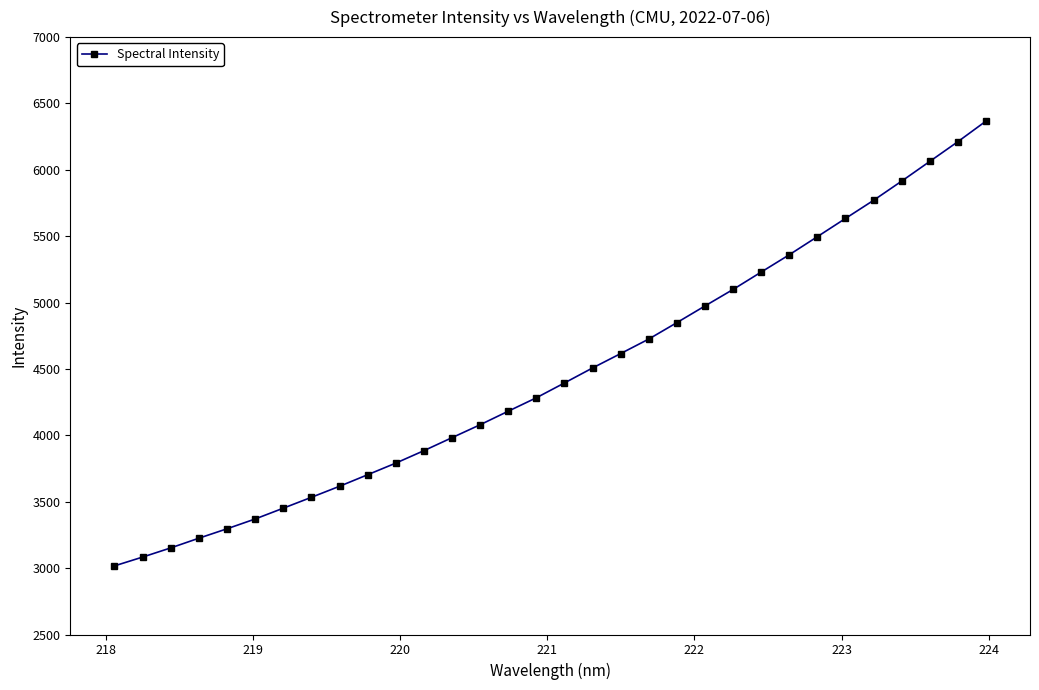

What is the average value?

4464.7